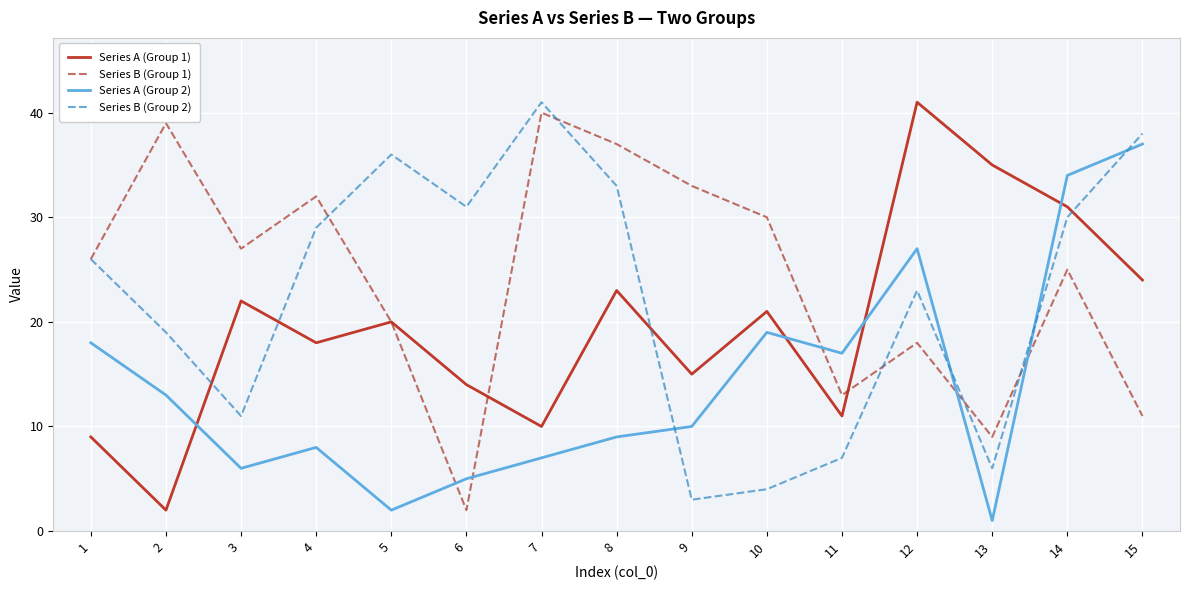

What is the sum of the Series B (Group 1) values at 14 and 6?

27